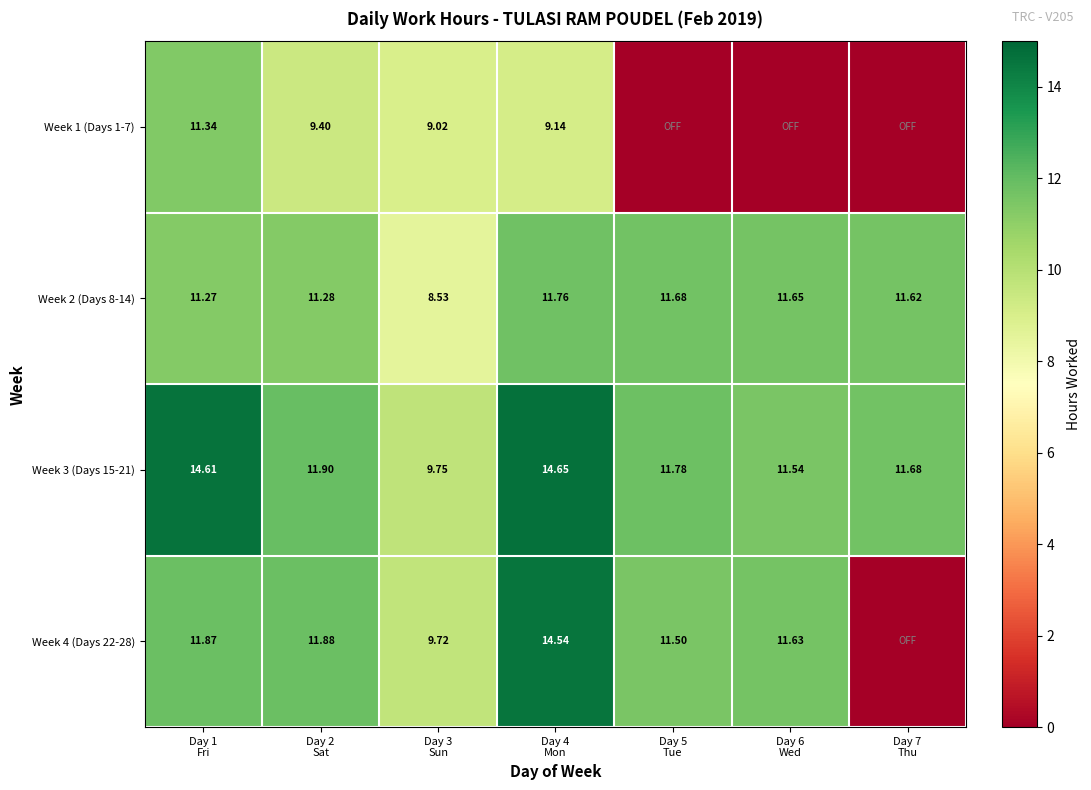

The Week 3 (Days 15-21) series shows 6.6 at Day 5 Tue. True or false?

False